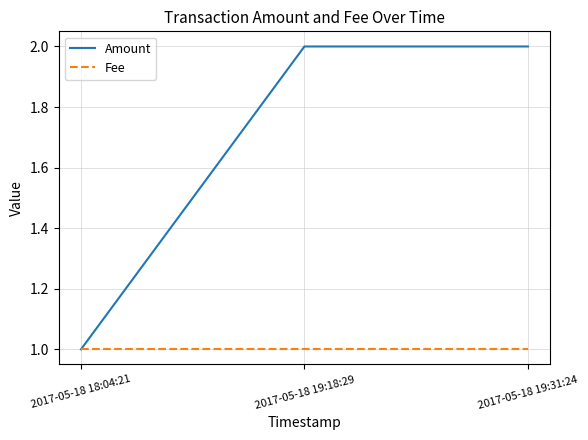

Is the value of Fee at 2017-05-18 18:04:21 greater than the value of Amount at 2017-05-18 19:31:24?

No